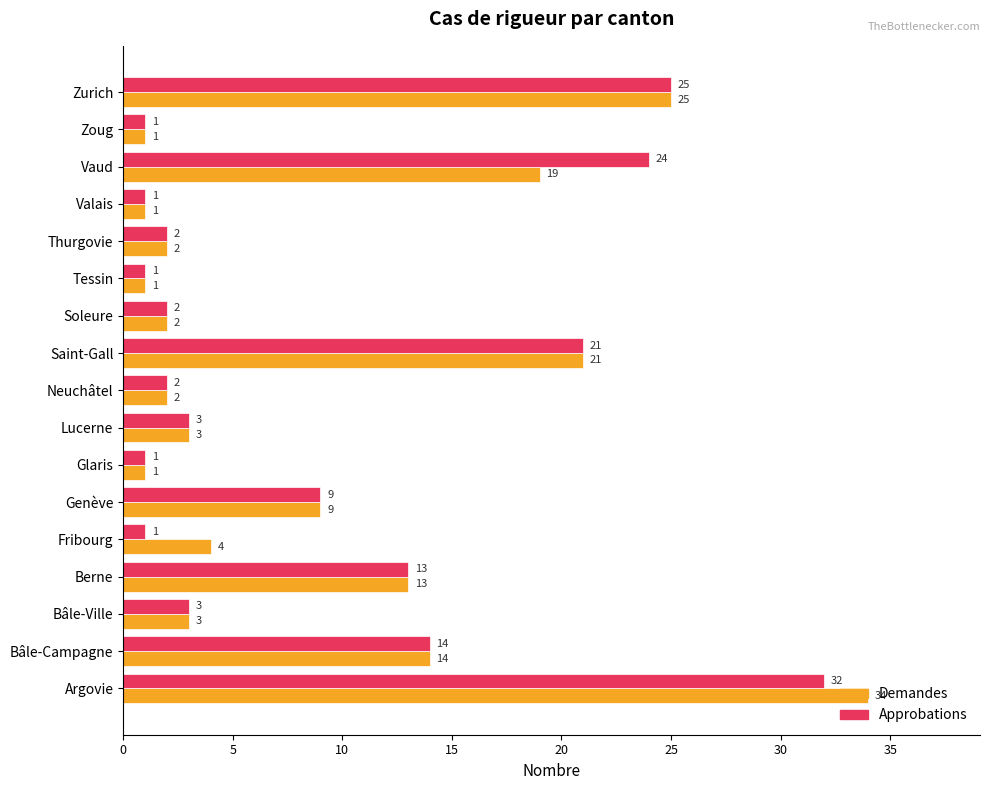

At how many categories does at least one series exceed 11?

6